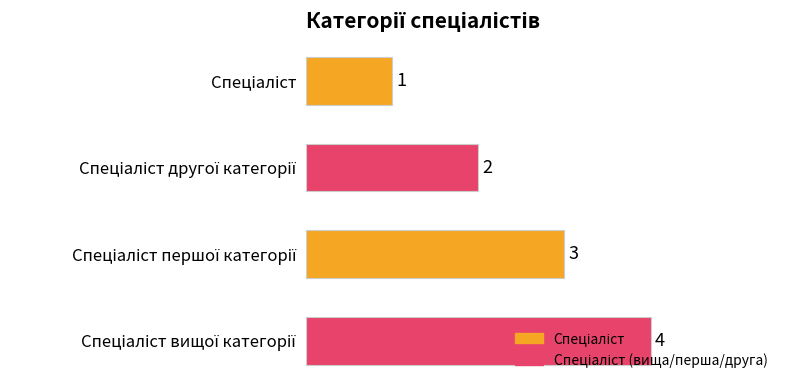

What is the greatest value displayed?

4